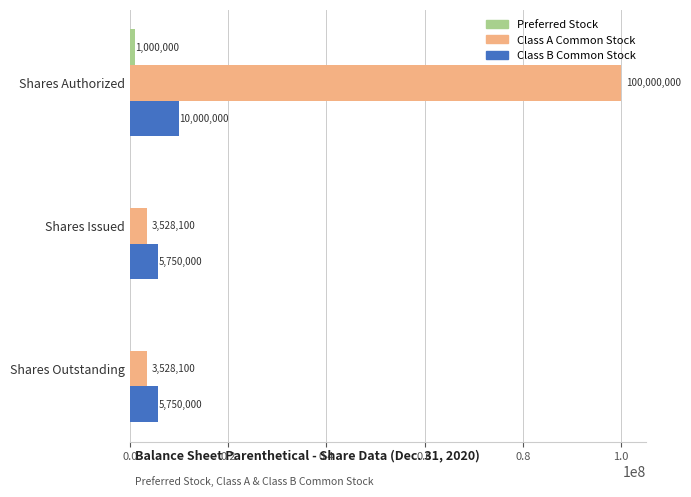

What is the sum of all Class B Common Stock values?

21500000